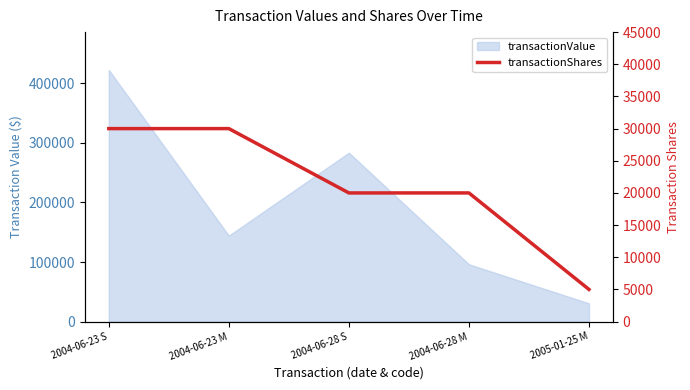

True or false: the data shows 20000 at 2004-06-28 S.

True